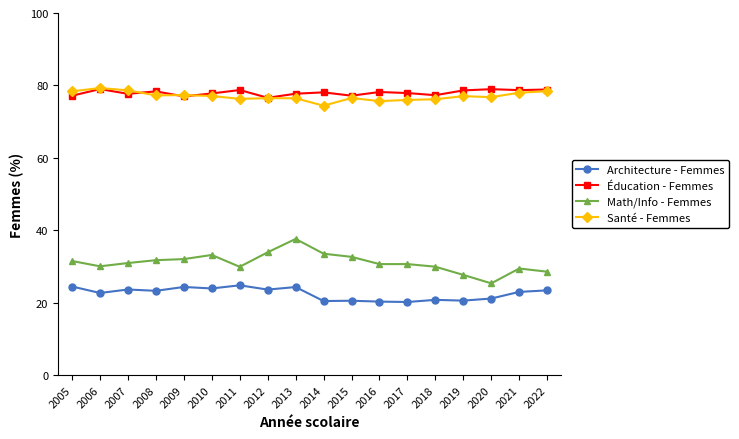

What is the total value across all series at 2005?

211.5